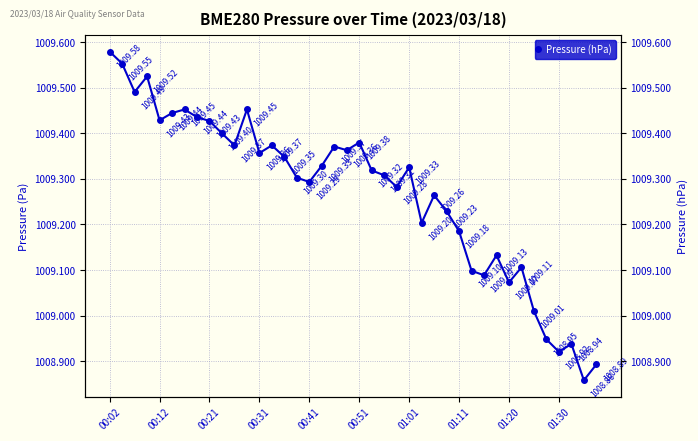

Reading left to right, extract all data points from this chart.

1009.6	1009.6	1009.5	1009.5	1009.4	1009.4	1009.5	1009.4	1009.4	1009.4	1009.4	1009.5	1009.4	1009.4	1009.3	1009.3	1009.3	1009.3	1009.4	1009.4	1009.4	1009.3	1009.3	1009.3	1009.3	1009.2	1009.3	1009.2	1009.2	1009.1	1009.1	1009.1	1009.1	1009.1	1009.0	1008.9	1008.9	1008.9	1008.9	1008.9